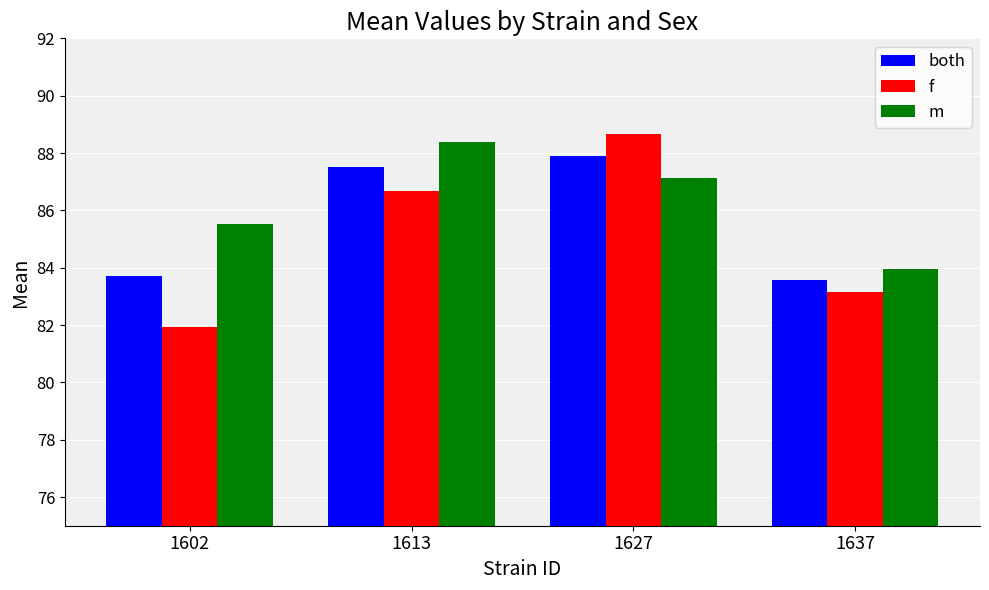

Count the number of data series in this chart.

3